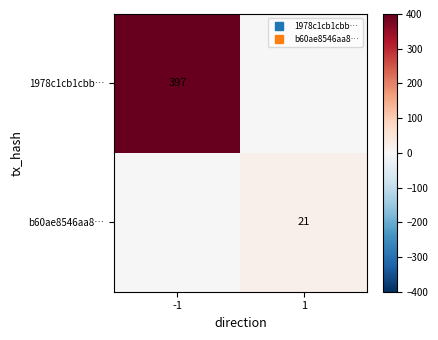

How many positive values does the b60ae8546aa8… series have?

1